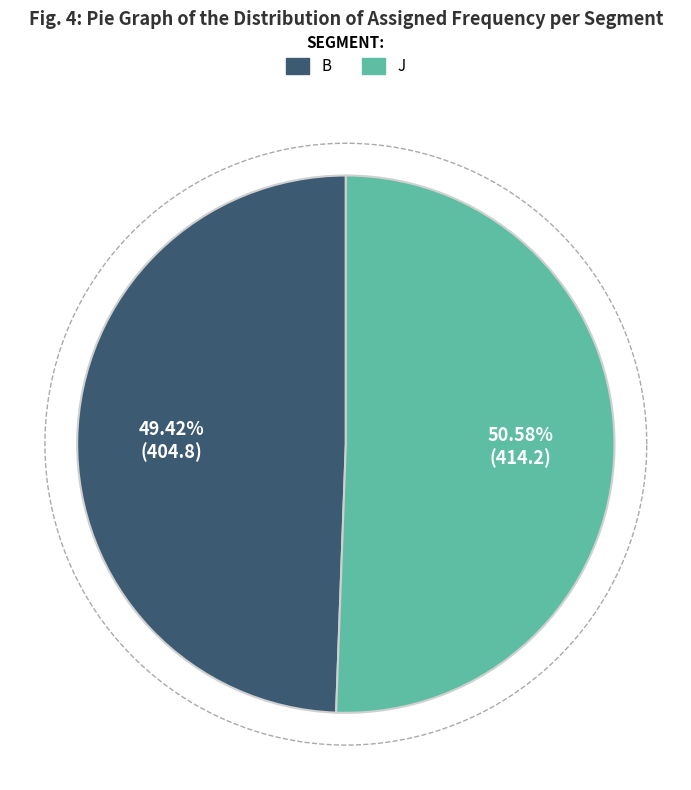

Count the number of slices in the pie.

2